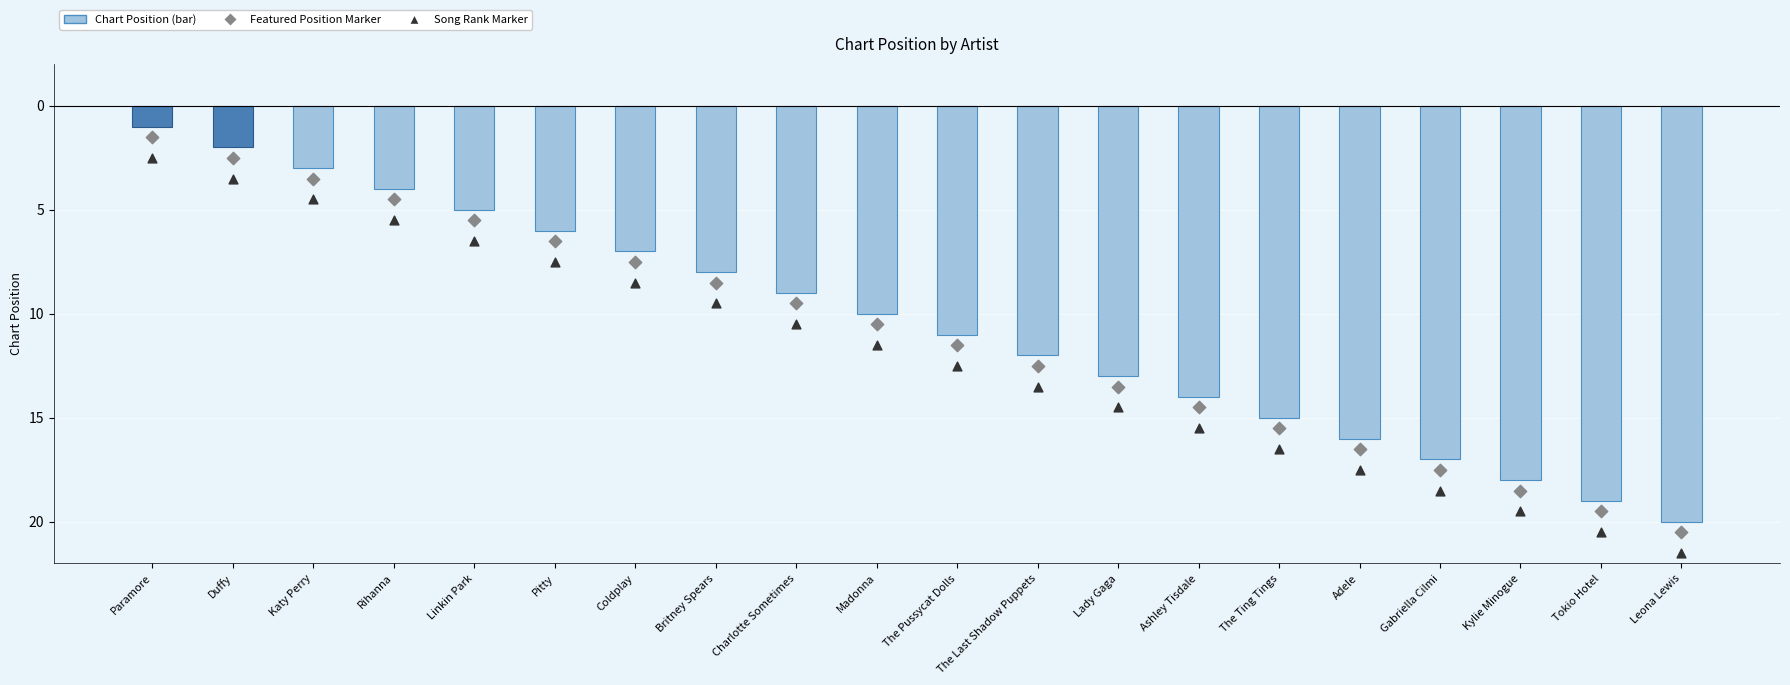

Which series reaches the minimum Y coordinate?

Chart Position